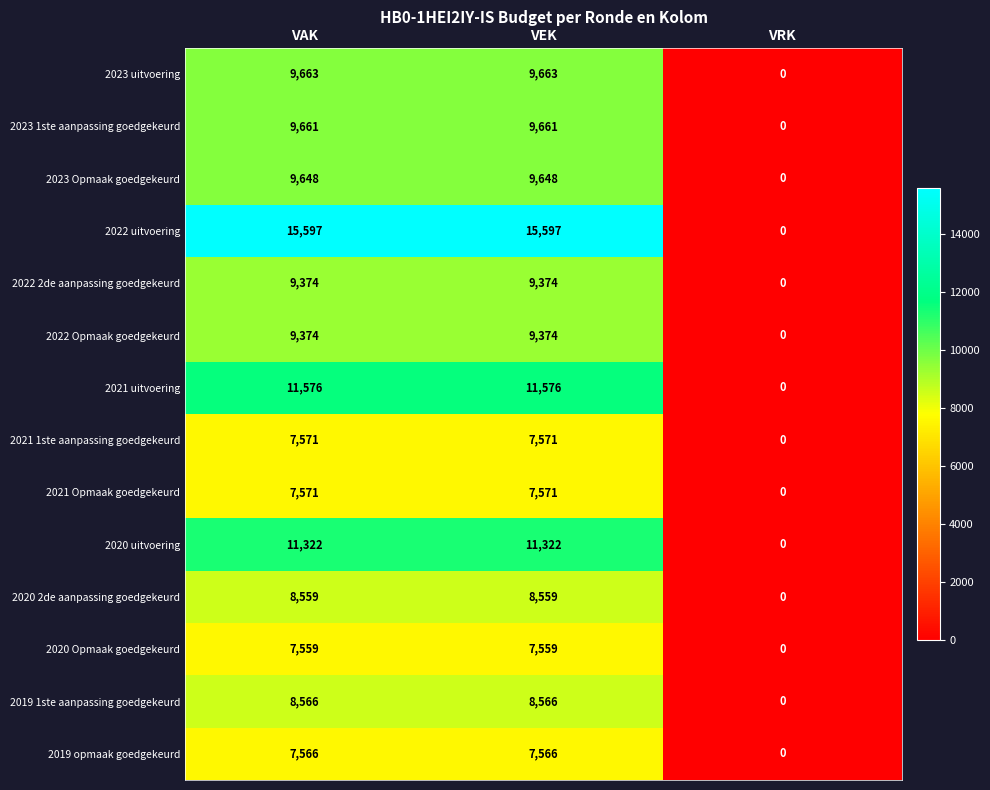

How many positive values does the 2019 opmaak goedgekeurd series have?

2